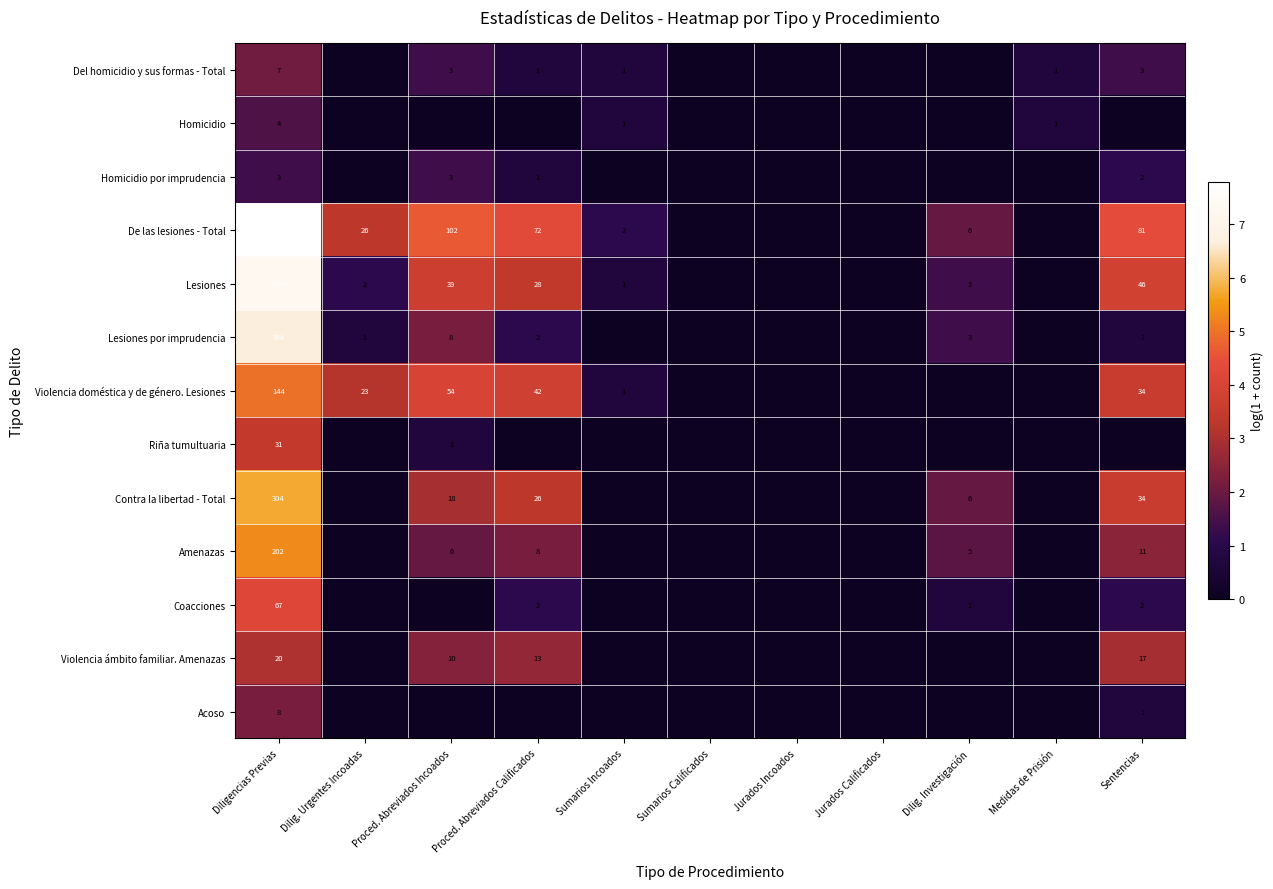

The value of De las lesiones - Total at Dilig. Urgentes Incoadas is 43. True or false?

False